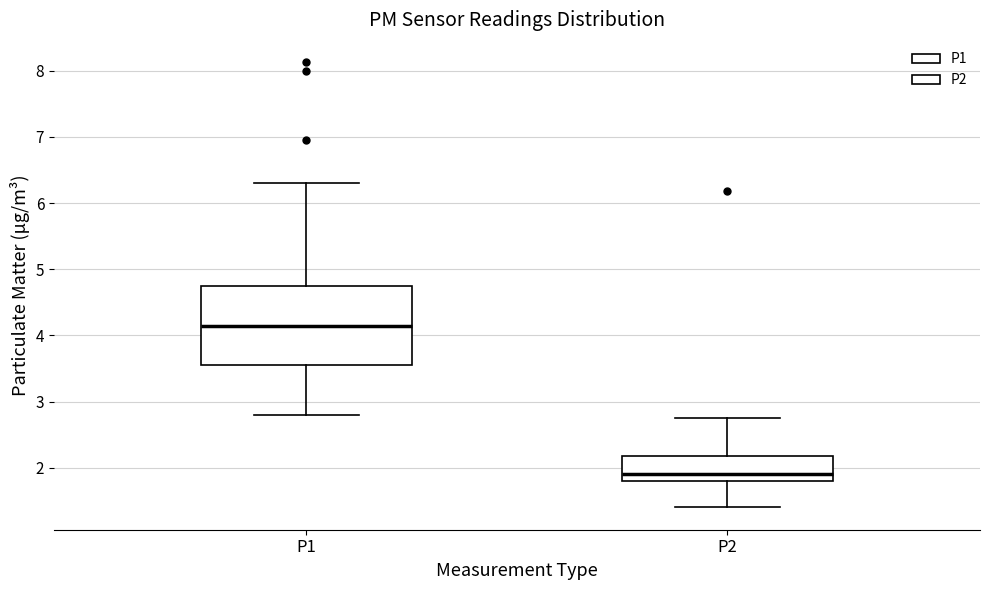

Reading left to right, read every box against the y-axis: the position of its median line, the range the box covers, and the ends of its whiskers. The values are not printed on the chart, so give them approximately, as read against the axis.

P1: median 4.1, box 3.6 to 4.7, whiskers 2.8 to 6.3
P2: median 1.9, box 1.8 to 2.2, whiskers 1.4 to 2.8